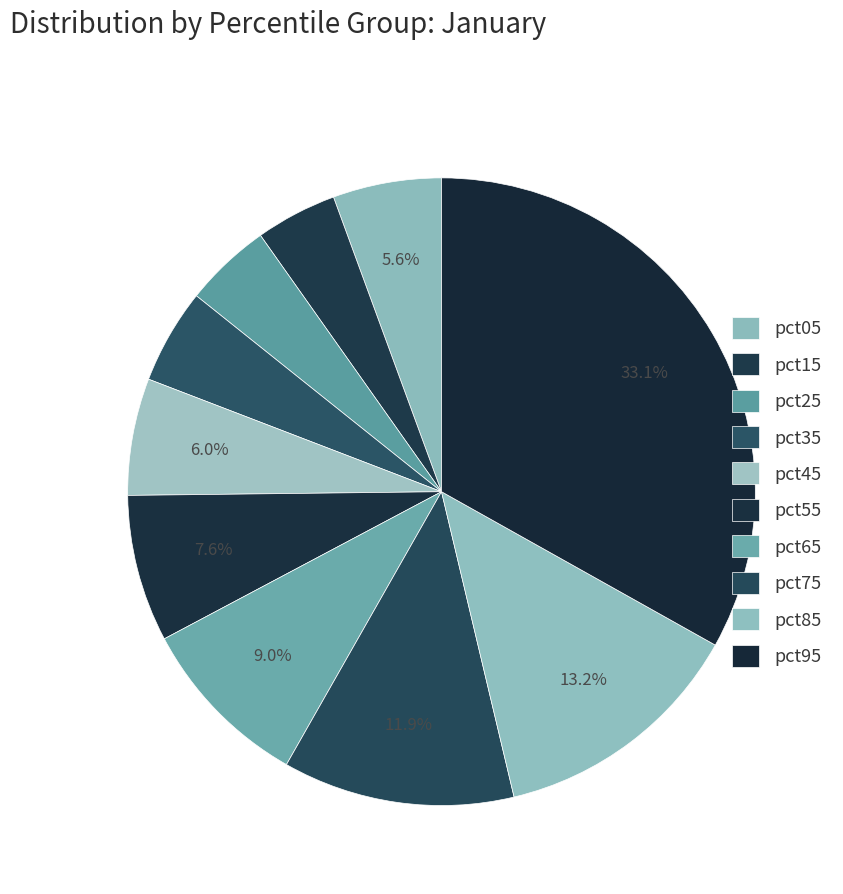

Is there any slice that represents more than half of the pie?

No